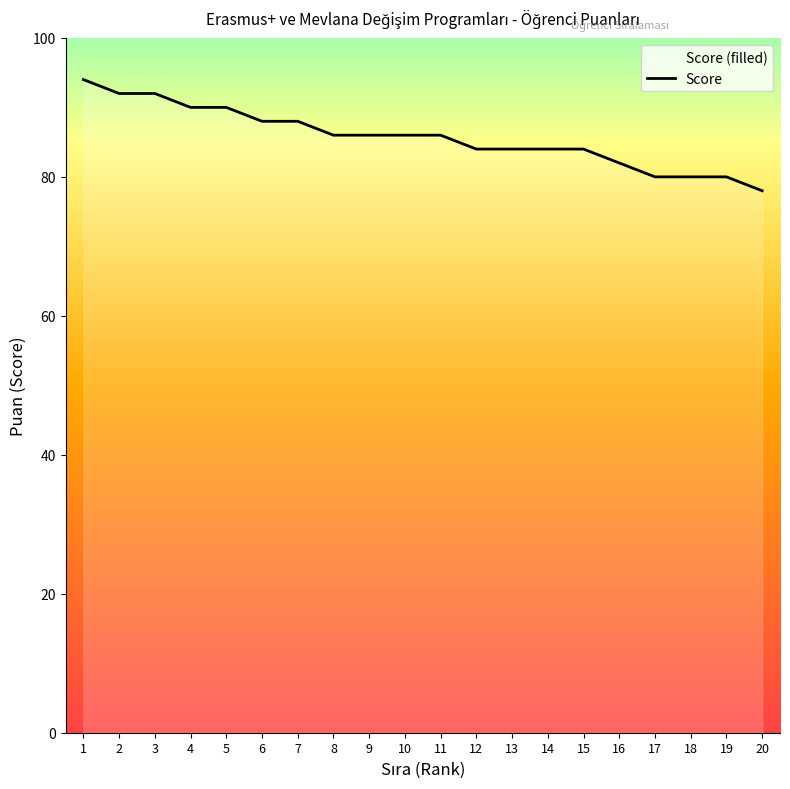

List the labels in order of value, largest first.

1, 2, 3, 4, 5, 6, 7, 8, 9, 10, 11, 12, 13, 14, 15, 16, 17, 18, 19, 20